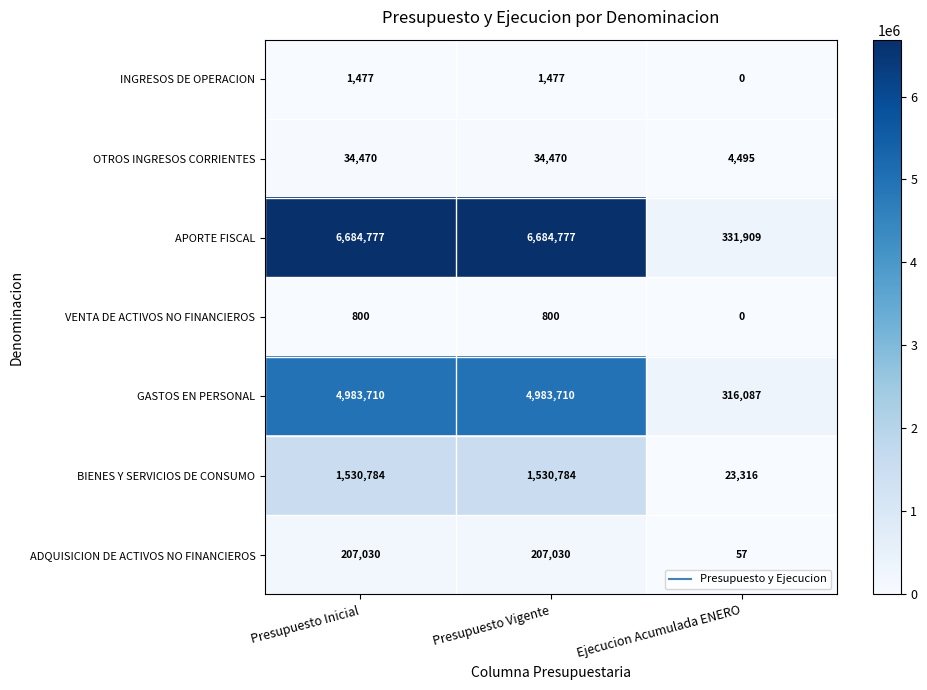

What is the total value across all series at Presupuesto Vigente?

13443048